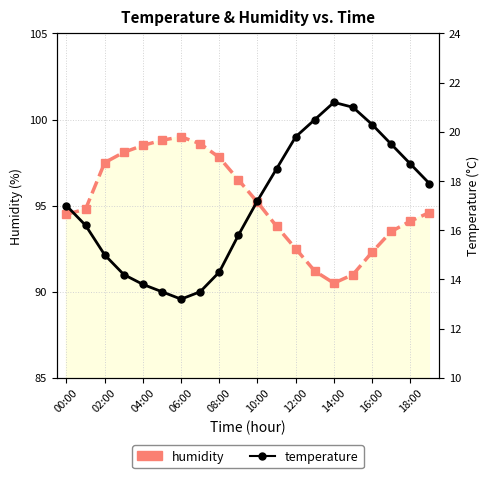

Which series changed the most between 06:00 and 18:00?

temperature